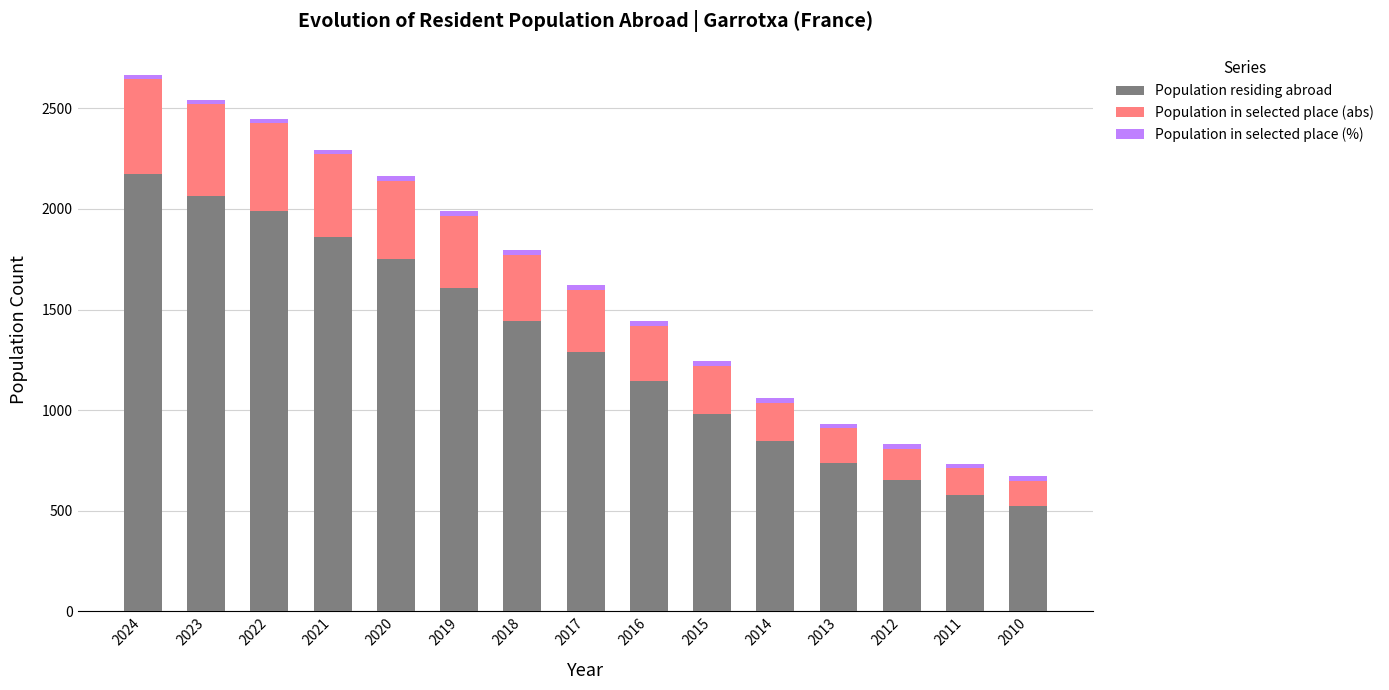

What is the sum of all Population residing abroad values?

19631.0